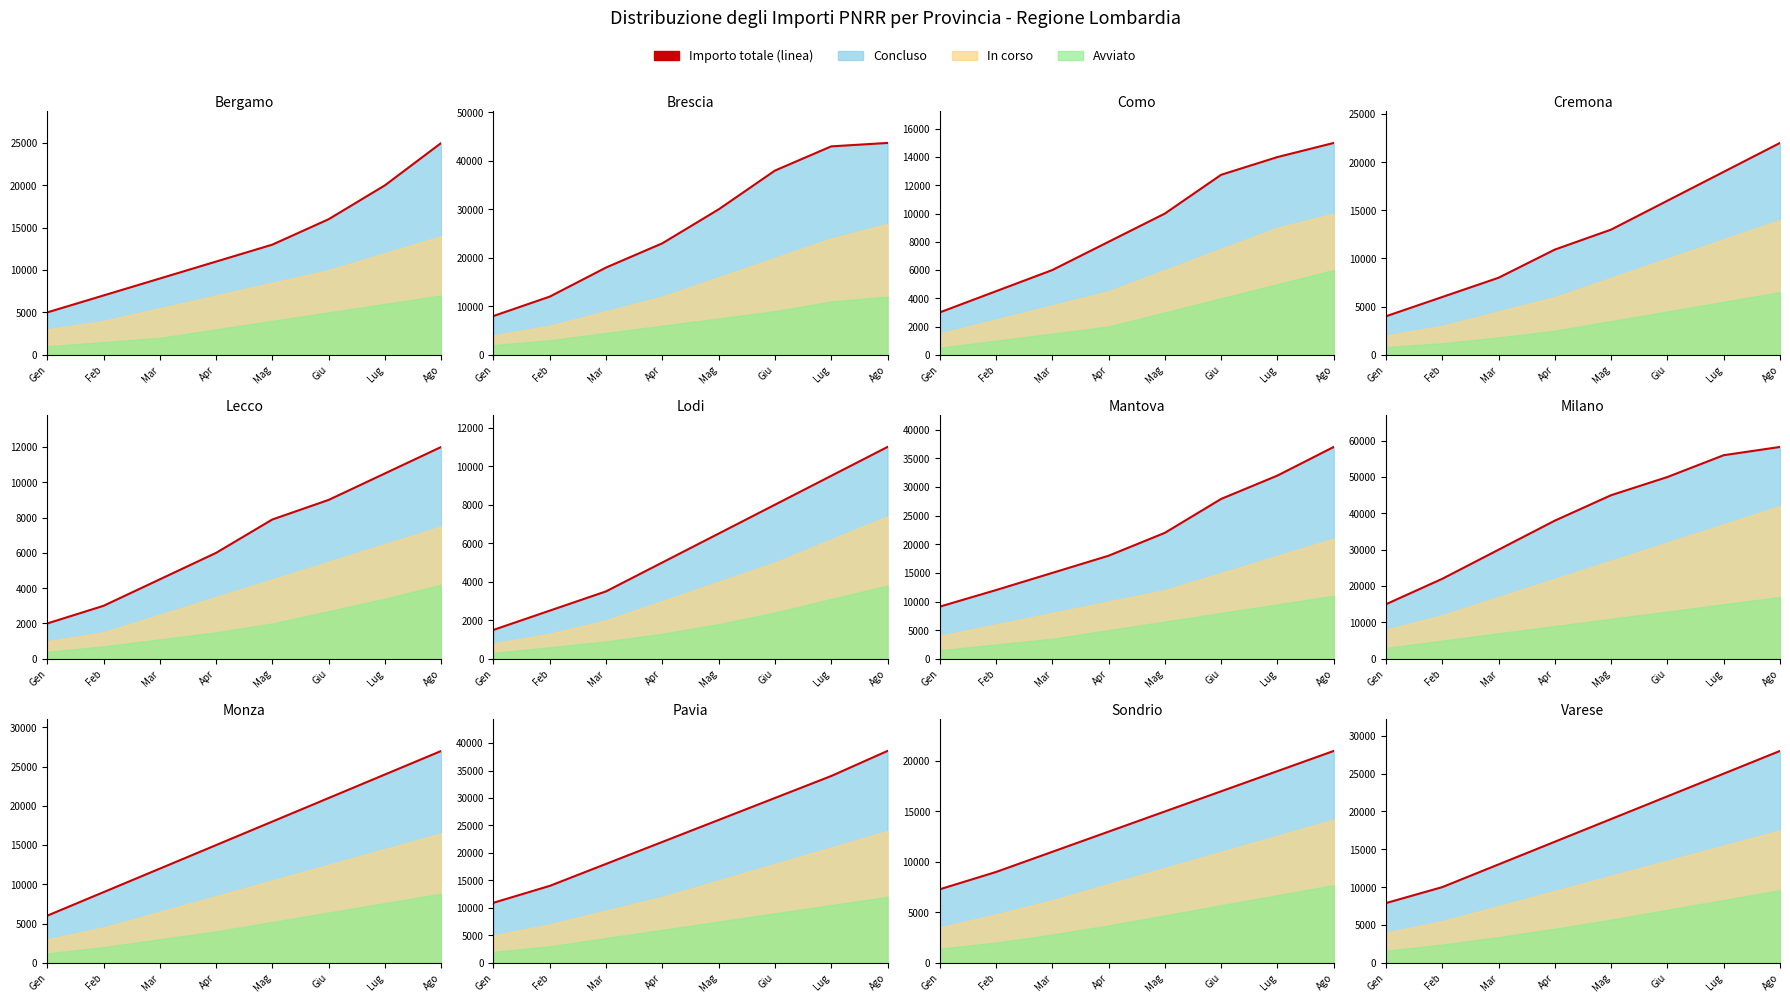

Count the values in the range 13000 to 25000.

5